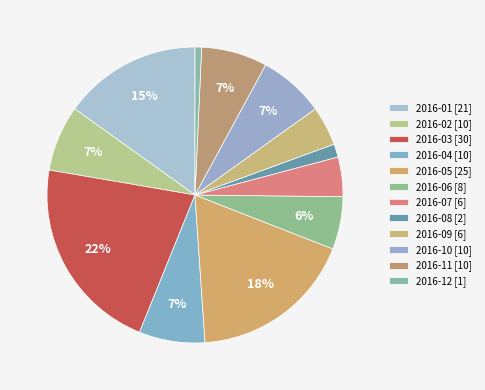

To the nearest percent, what percentage of the pie is 2016-11?

7%